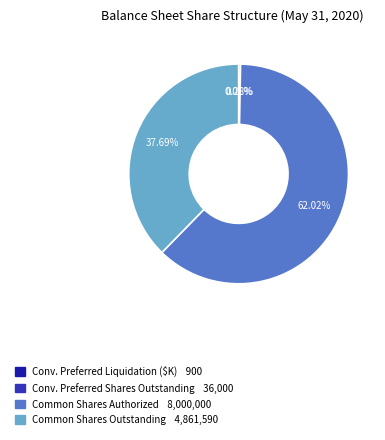

To the nearest percent, what is the difference between the largest and smallest slice percentages?

62%